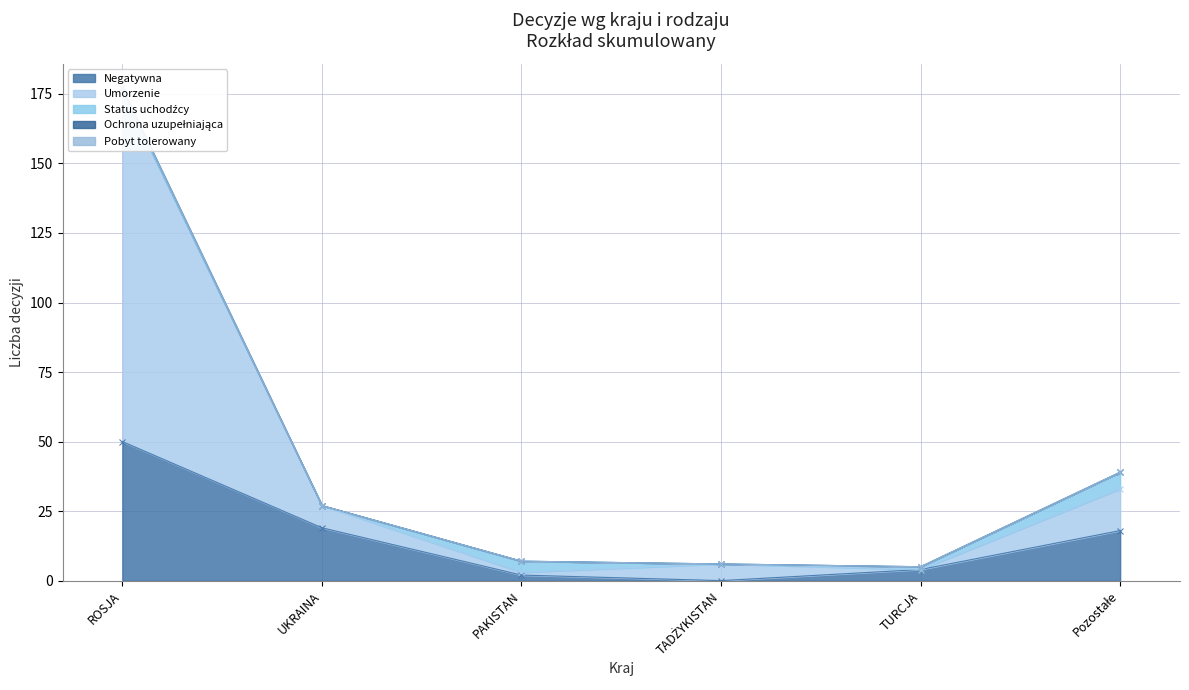

What are all the series names shown in the legend?

Negatywna, Umorzenie, Status uchodźcy, Ochrona uzupełniająca, Pobyt tolerowany